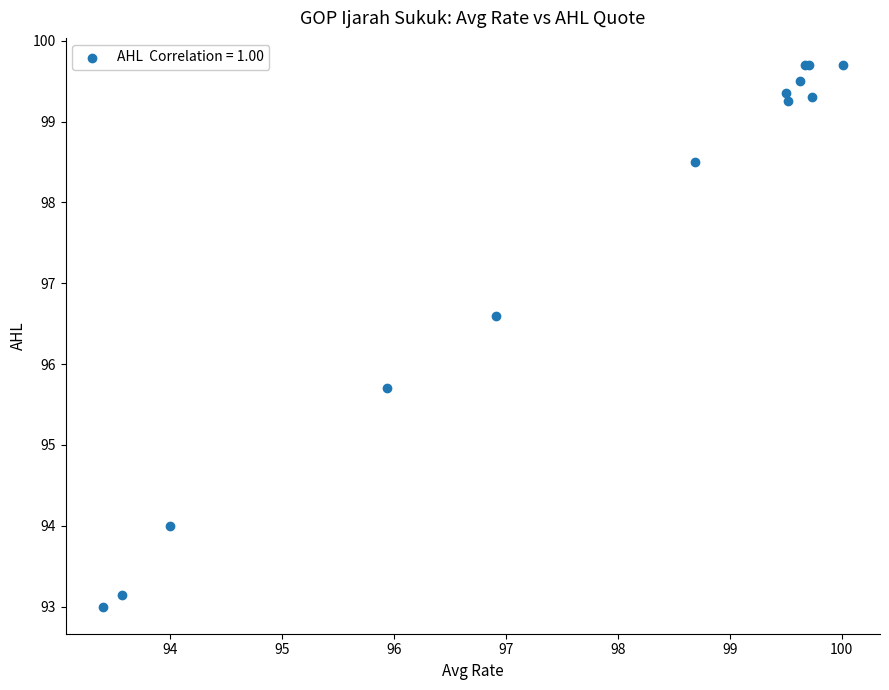

What Y value in the scatter plot is closest to 96?

95.7